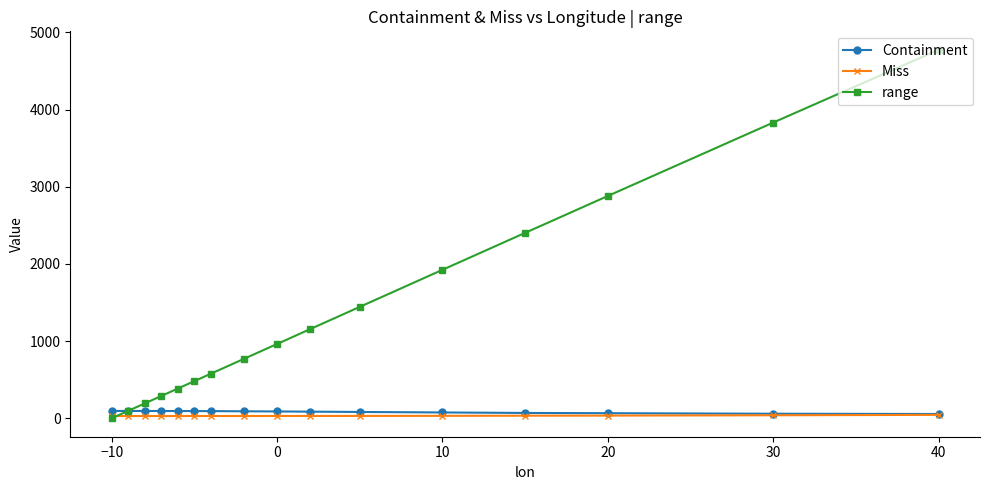

Which series has the largest total across all categories?

range